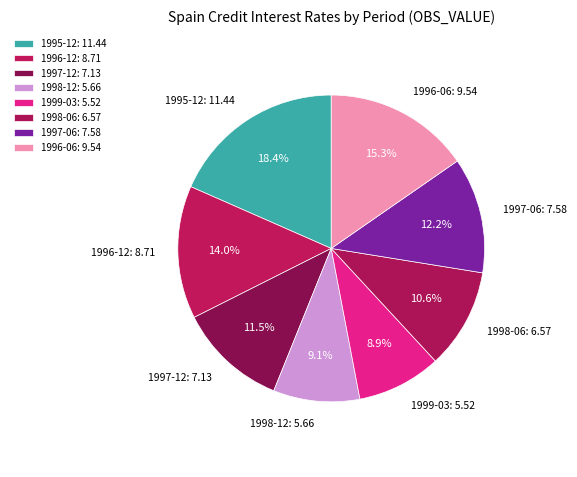

Is there a majority slice in this chart?

No